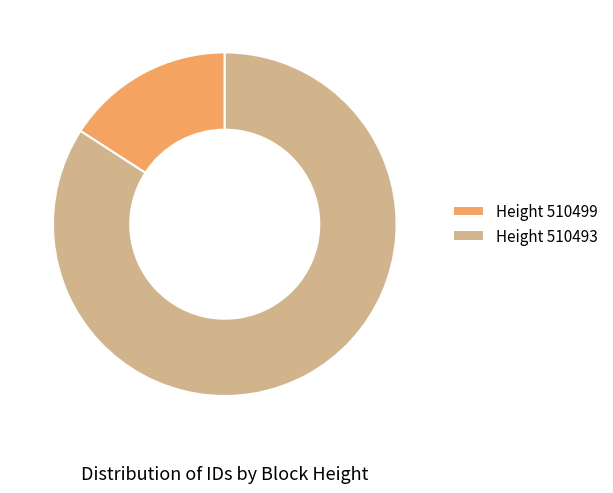

How many segments does this pie chart have?

2